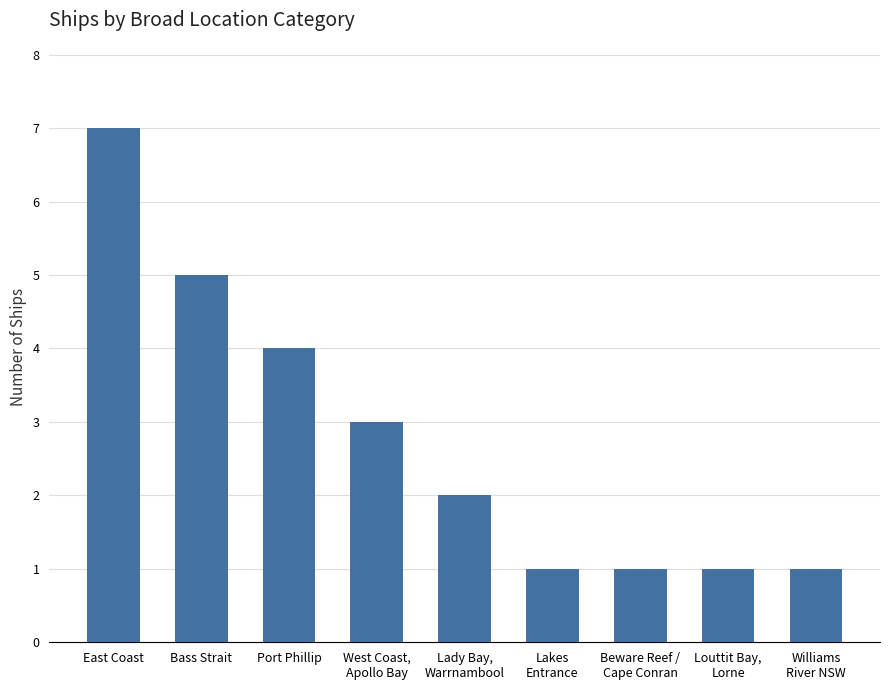

Does the chart contain stacked bars?

No